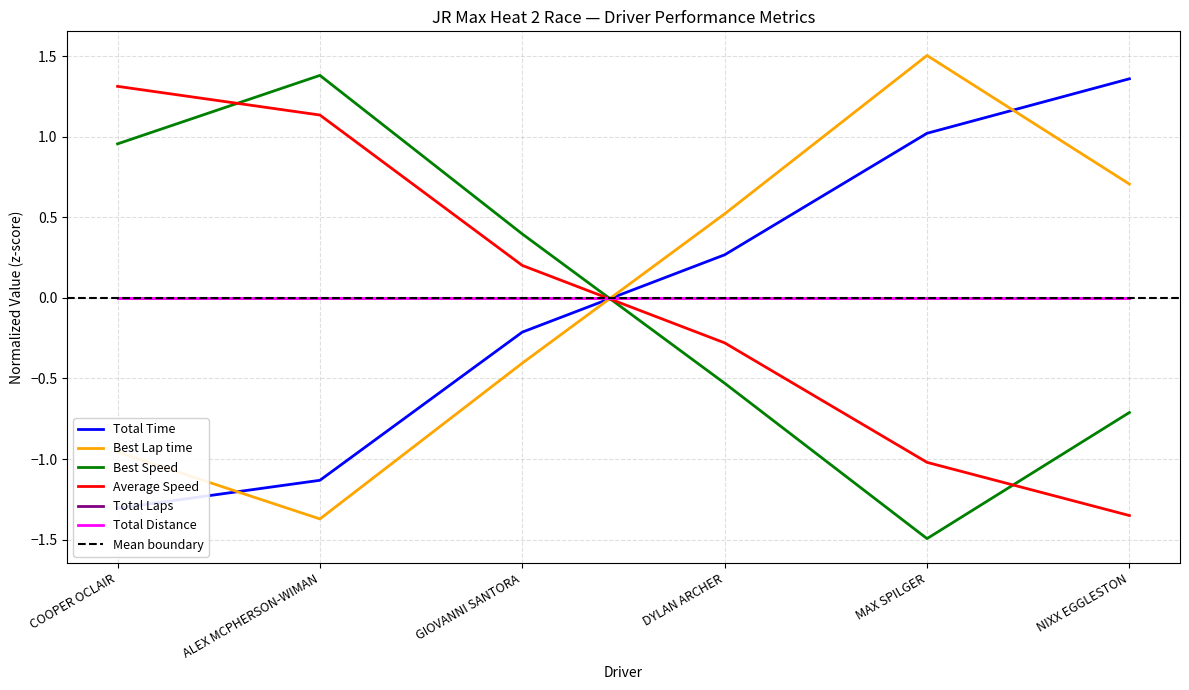

Reading left to right, list all the values displayed in this chart.

Total Time: COOPER OCLAIR=-1.3	ALEX MCPHERSON-WIMAN=-1.1	GIOVANNI SANTORA=-0.2	DYLAN ARCHER=0.3	MAX SPILGER=1.0	NIXX EGGLESTON=1.4
Best Lap time: COOPER OCLAIR=-1.0	ALEX MCPHERSON-WIMAN=-1.4	GIOVANNI SANTORA=-0.4	DYLAN ARCHER=0.5	MAX SPILGER=1.5	NIXX EGGLESTON=0.7
Best Speed: COOPER OCLAIR=1.0	ALEX MCPHERSON-WIMAN=1.4	GIOVANNI SANTORA=0.4	DYLAN ARCHER=-0.5	MAX SPILGER=-1.5	NIXX EGGLESTON=-0.7
Average Speed: COOPER OCLAIR=1.3	ALEX MCPHERSON-WIMAN=1.1	GIOVANNI SANTORA=0.2	DYLAN ARCHER=-0.3	MAX SPILGER=-1.0	NIXX EGGLESTON=-1.4